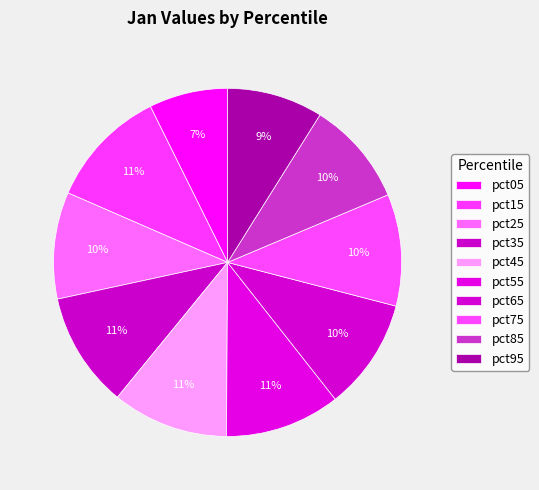

How many segments does this pie chart have?

10